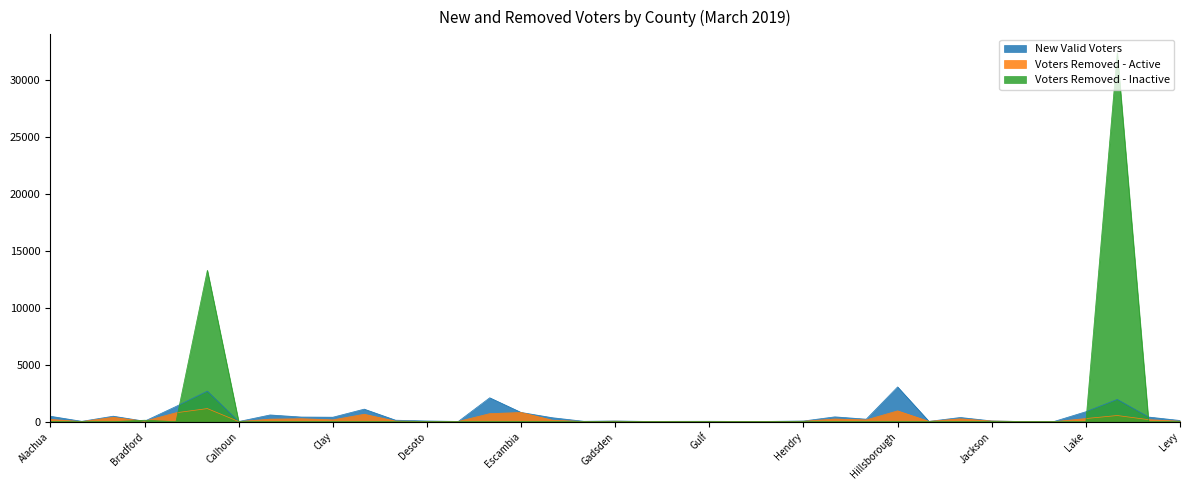

What is the total value across all series at Gilchrist?

33